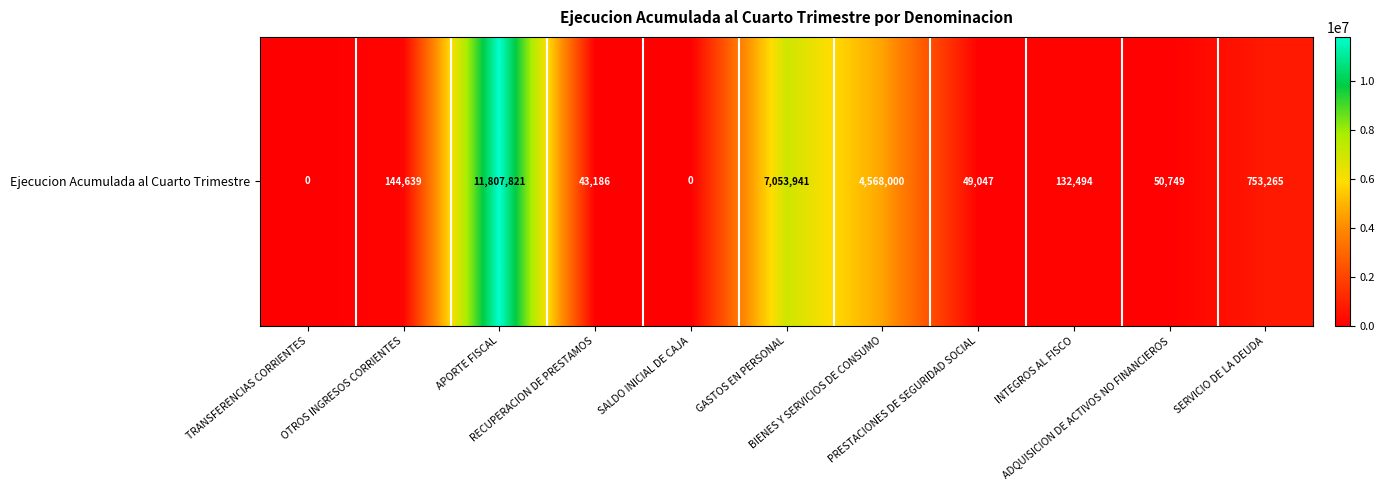

What is the maximum value shown in the chart?

11807821